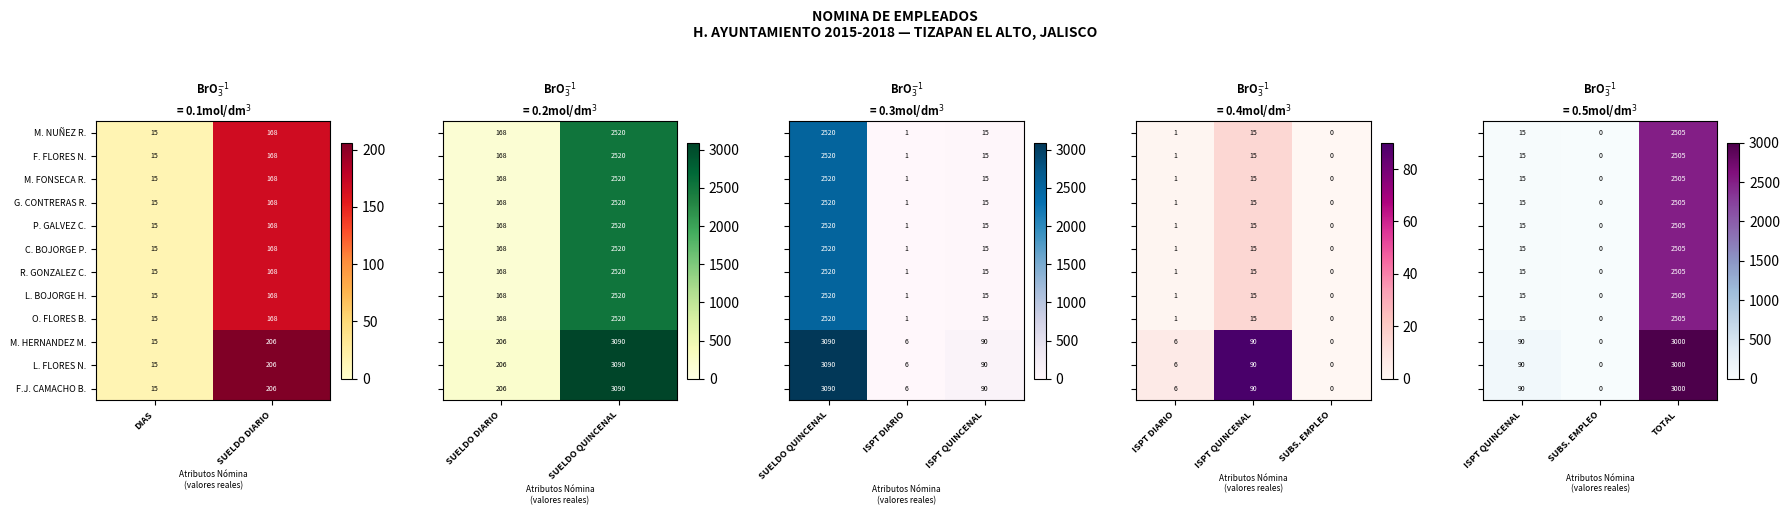

What is the difference between the maximum and minimum values in the F. FLORES N. series?

153